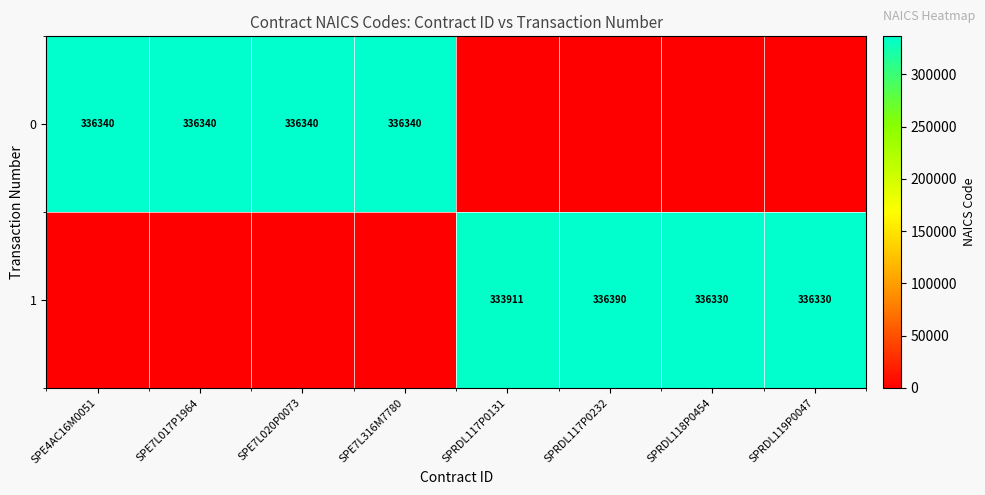

What is the difference between the highest and lowest values at SPRDL119P0047?

336330